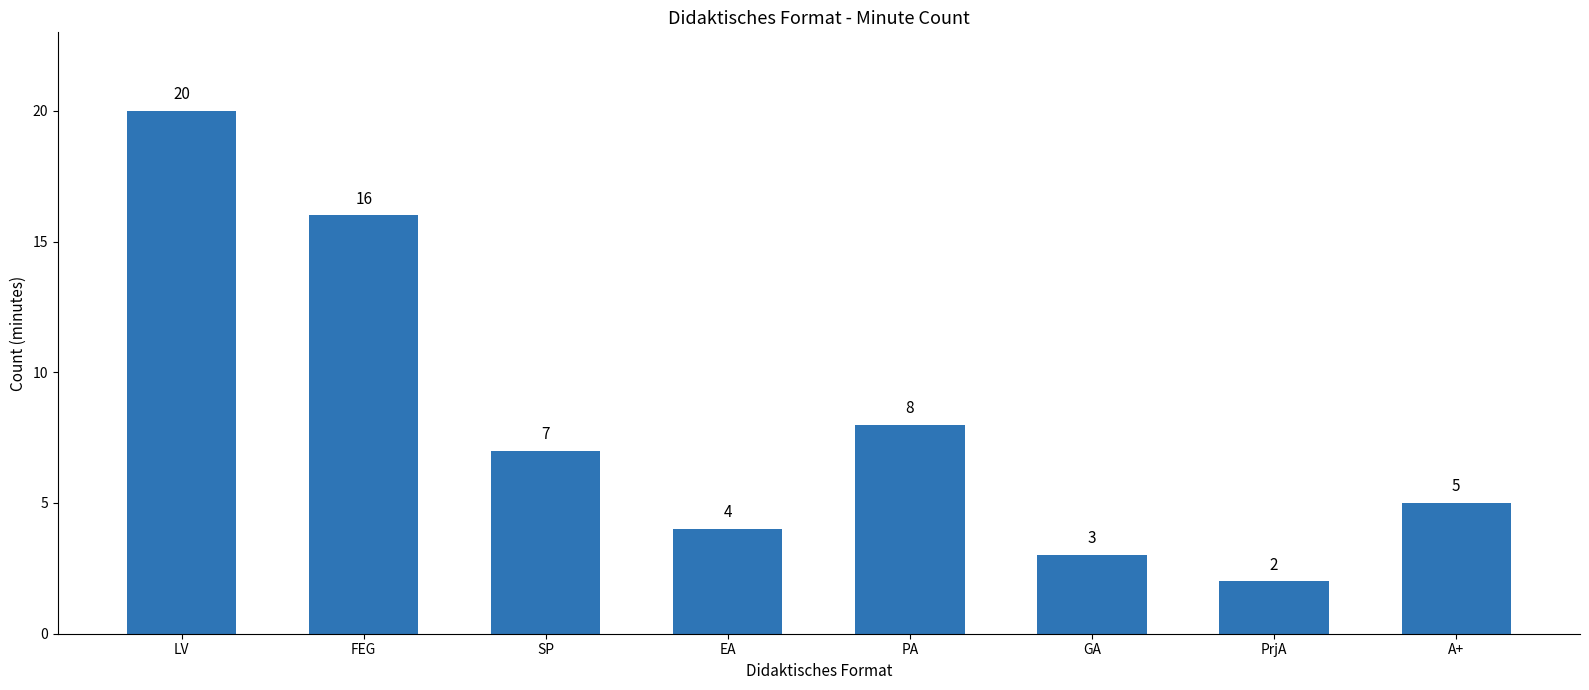

Which label corresponds to the smallest value in the chart?

PrjA